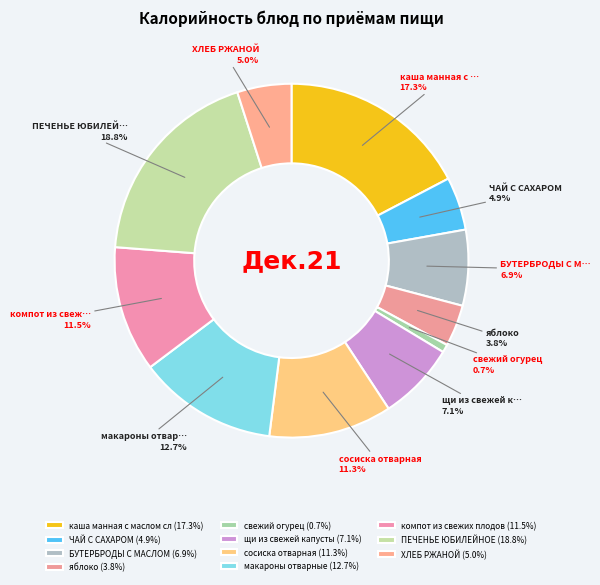

Count the number of slices in the pie.

11